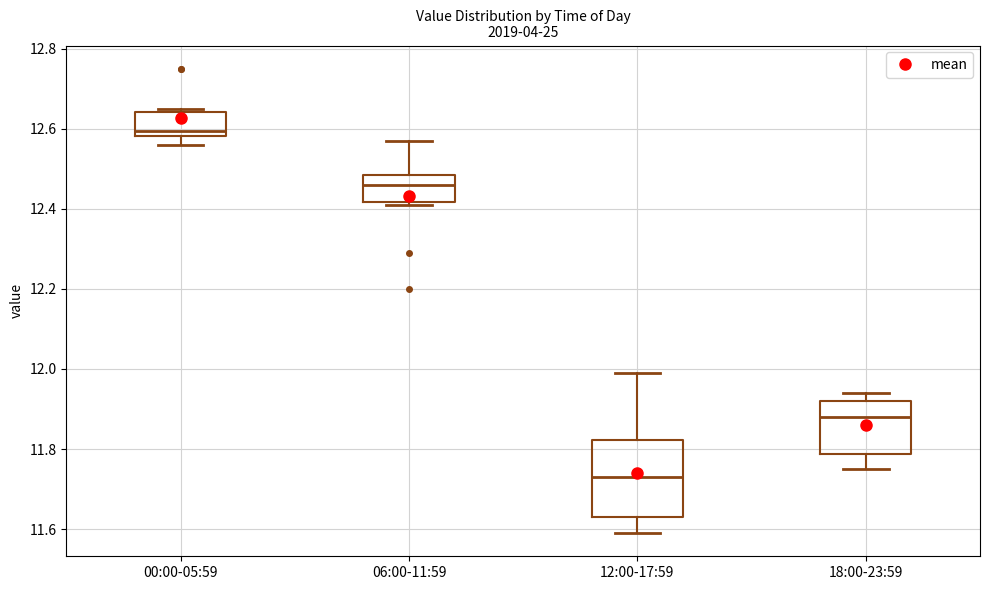

Comparing the boxes themselves (not the whiskers), which one is the tallest?

12:00-17:59